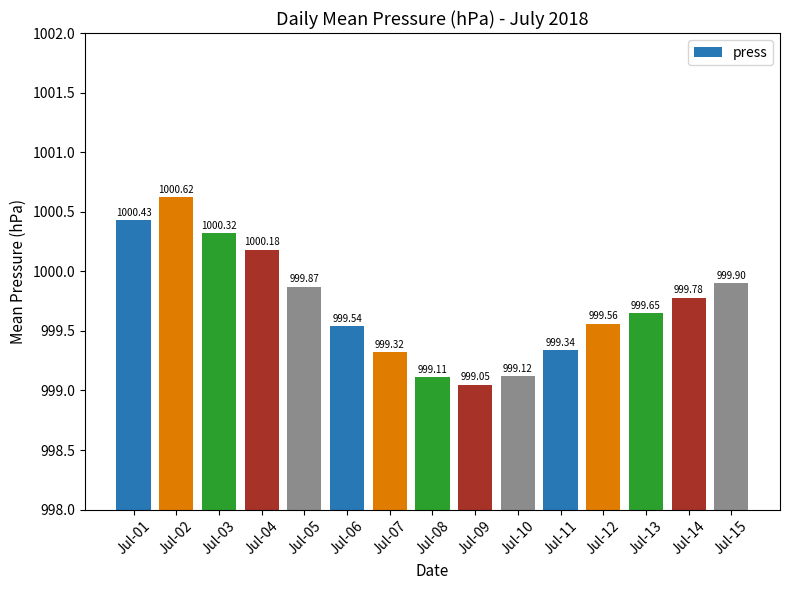

Approximately how many times larger is the value at Jul-12 compared to Jul-10?

1.0